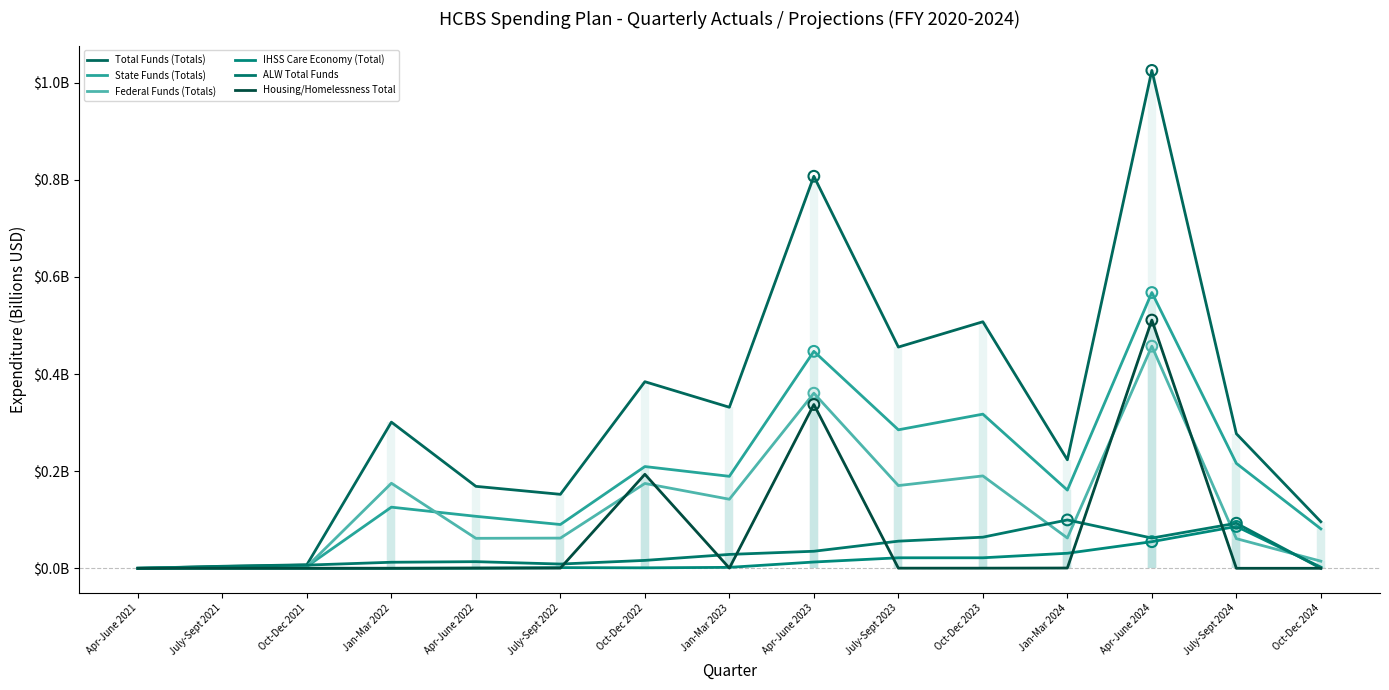

Which series has the largest total across all categories?

Total Funds (Totals)